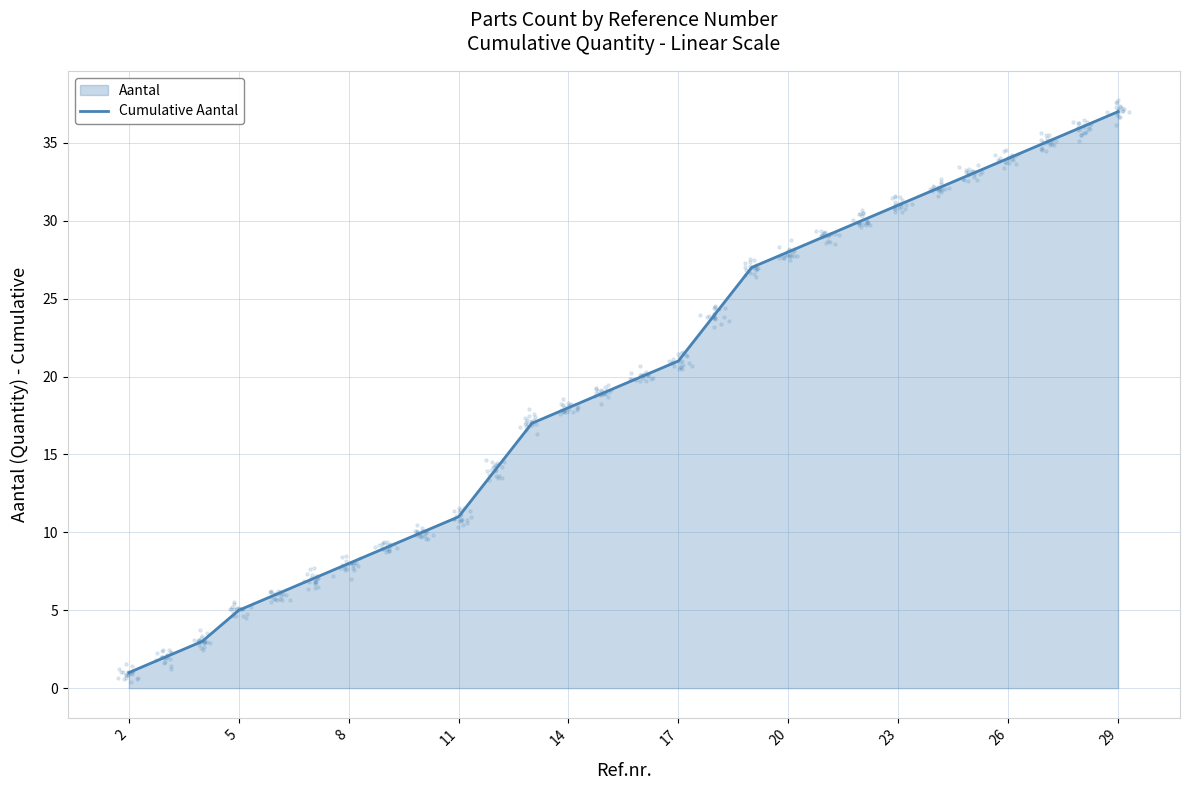

The Cumulative Aantal series shows 8 at 8. True or false?

True